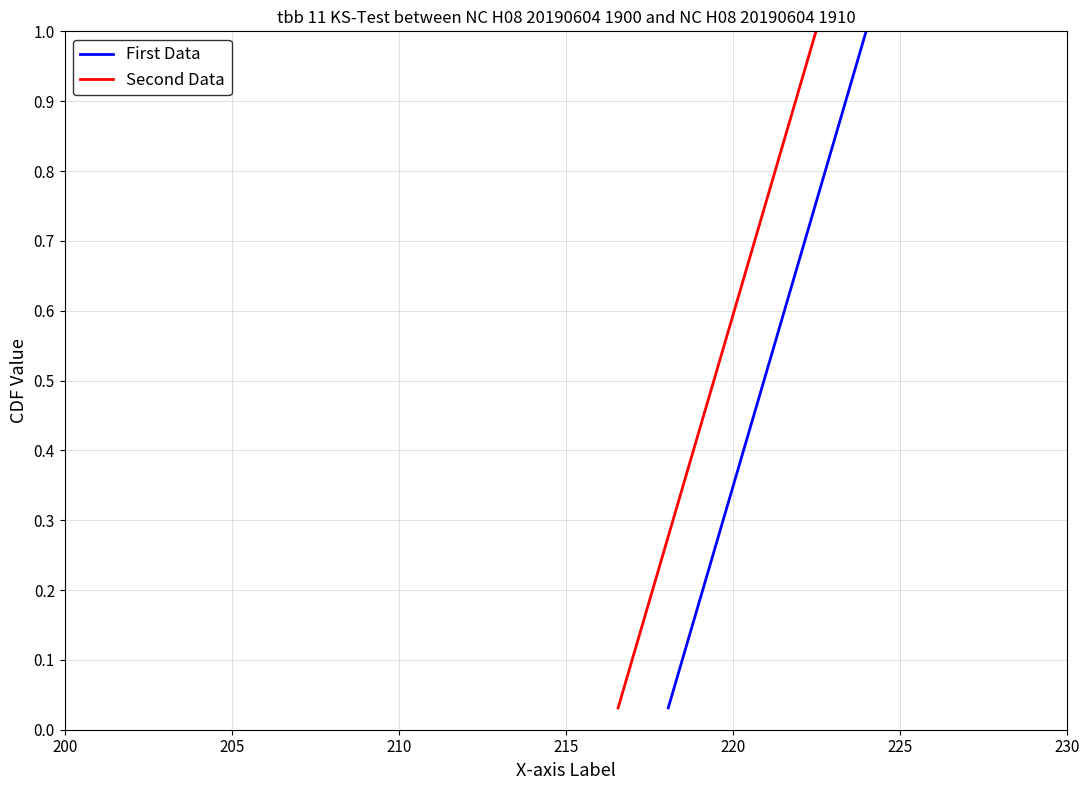

Does the chart display data point markers on the line(s)?

No